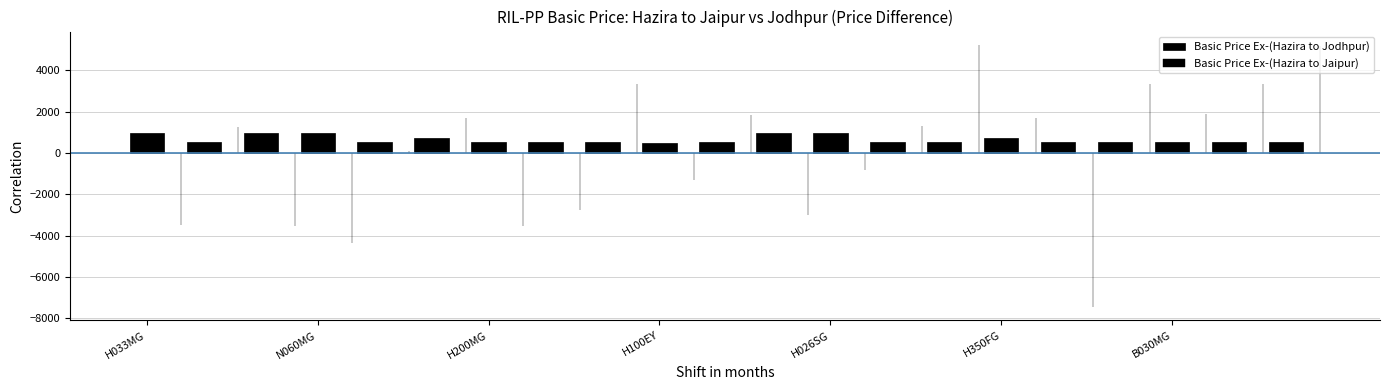

Does the chart contain any negative values?

No